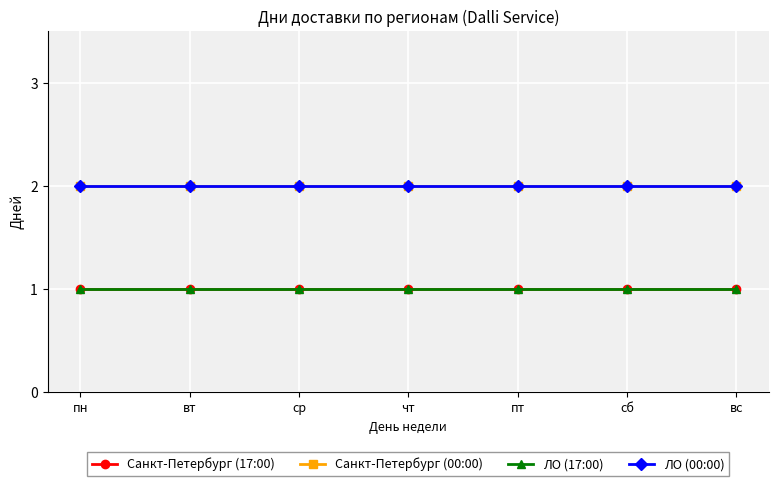

Does the chart have visible grid lines?

Yes